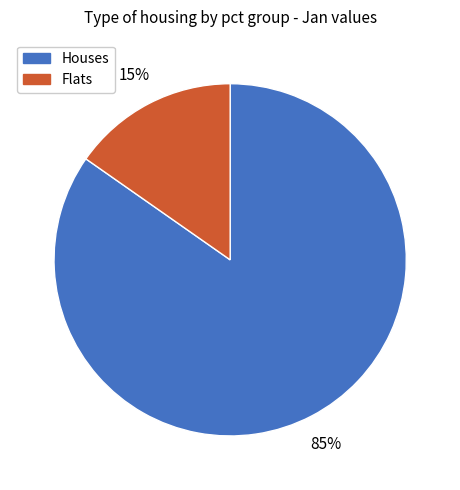

Is there a majority slice in this chart?

Yes